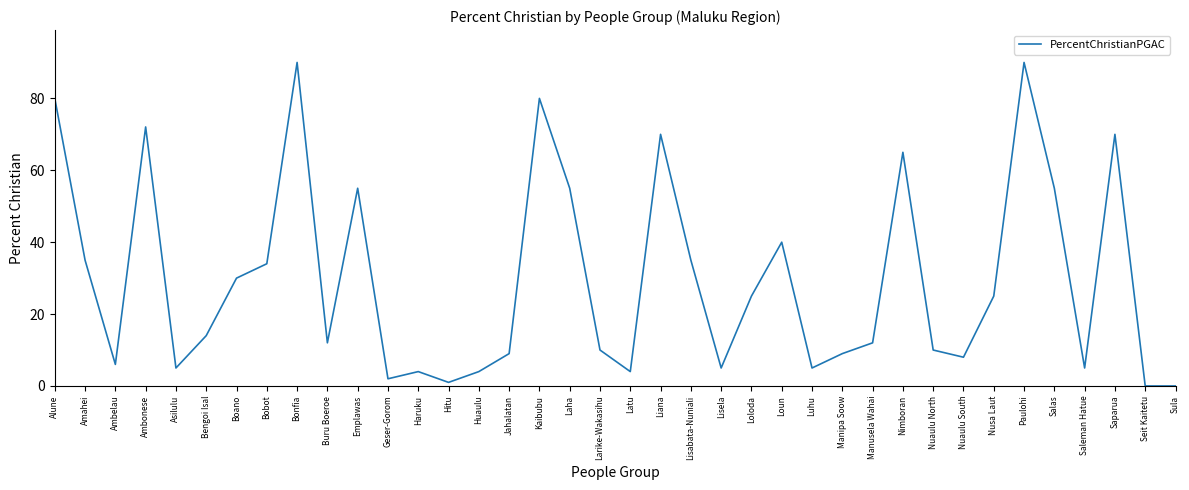

How many interior local peaks (higher than both neighbors) does the data have?

10